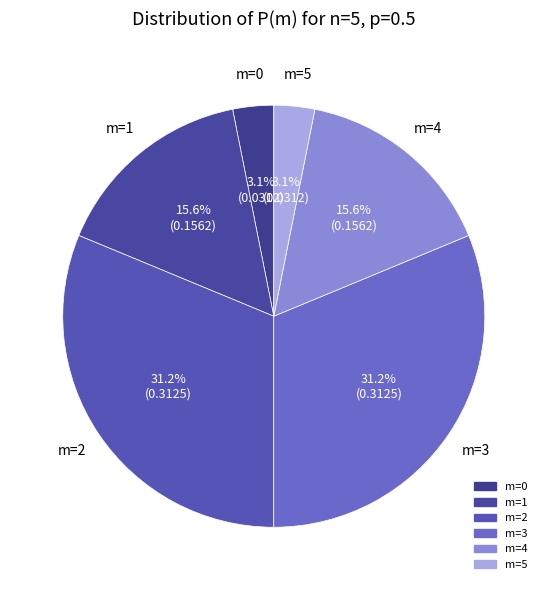

Does m=1 account for over 50% of the chart?

No